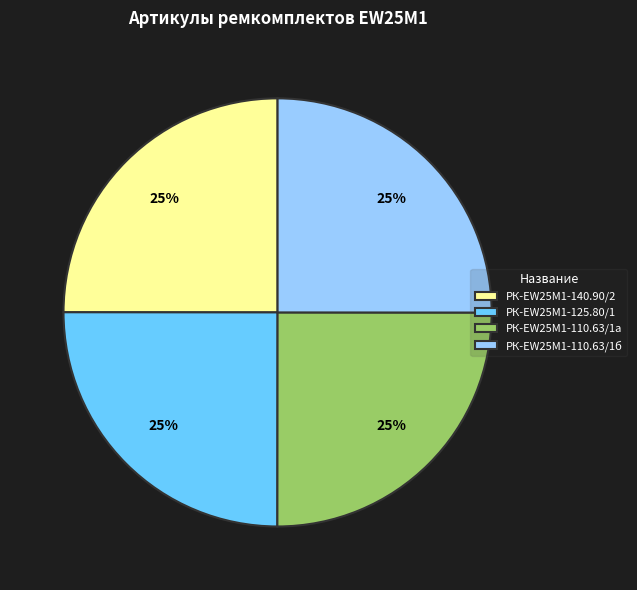

True or false: РК-EW25M1-125.80/1 accounts for 25% of the total.

True